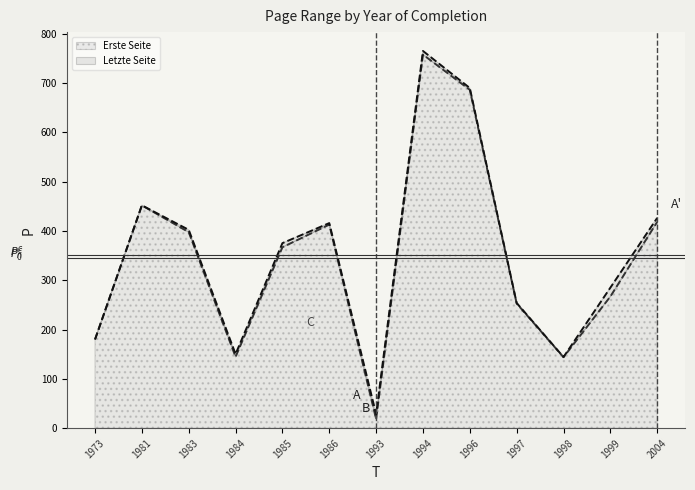

At which label does Erste Seite reach its minimum?

1993